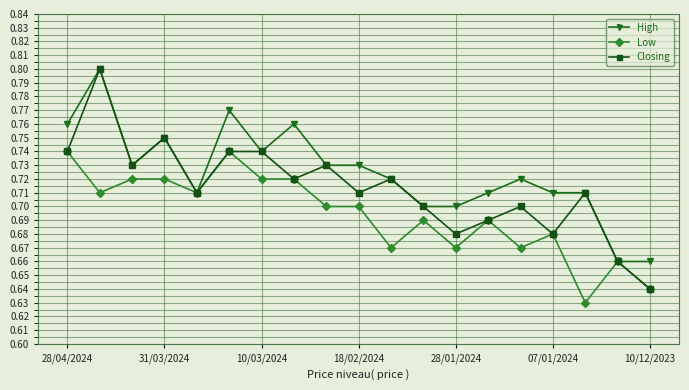

Count the Low values in the range 0 to 1.

19